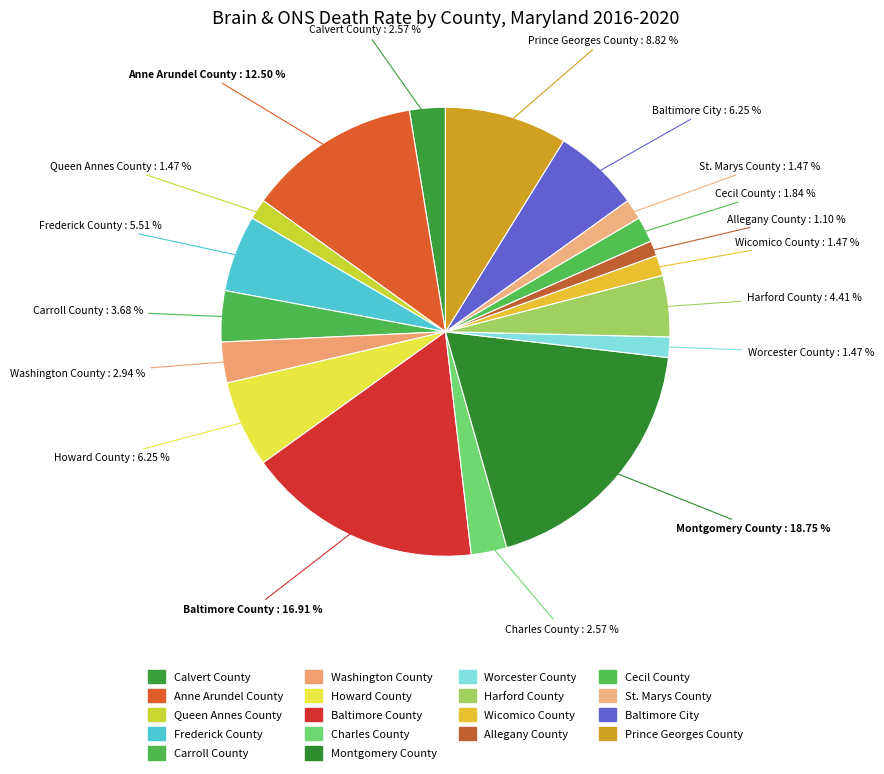

Is it true that Allegany County is 1% of the pie?

True